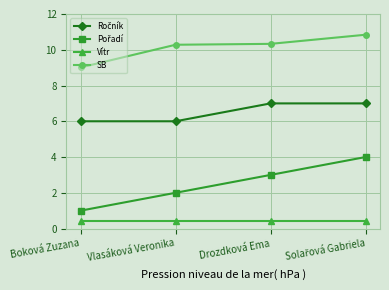

True or false: SB has a value of 9.0 at Boková Zuzana.

True